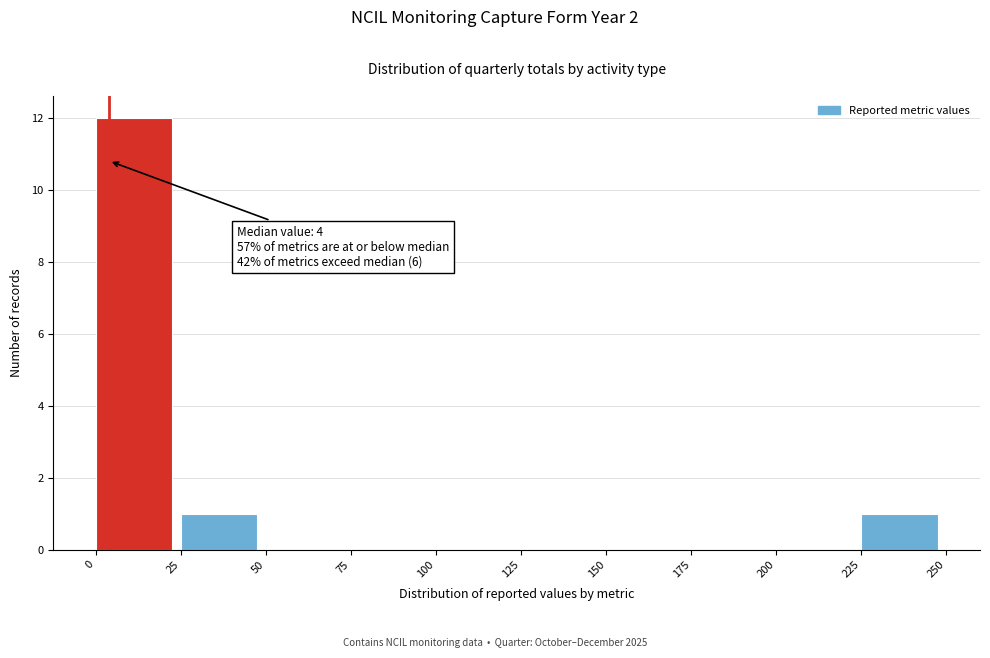

Over which range of the x-axis is the bar tallest?

0 to 25